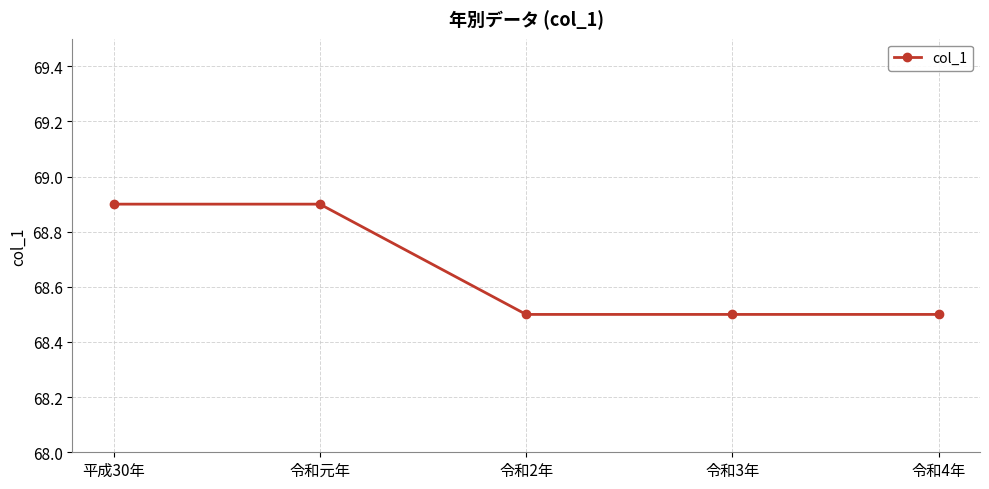

What is the greatest value displayed?

68.9